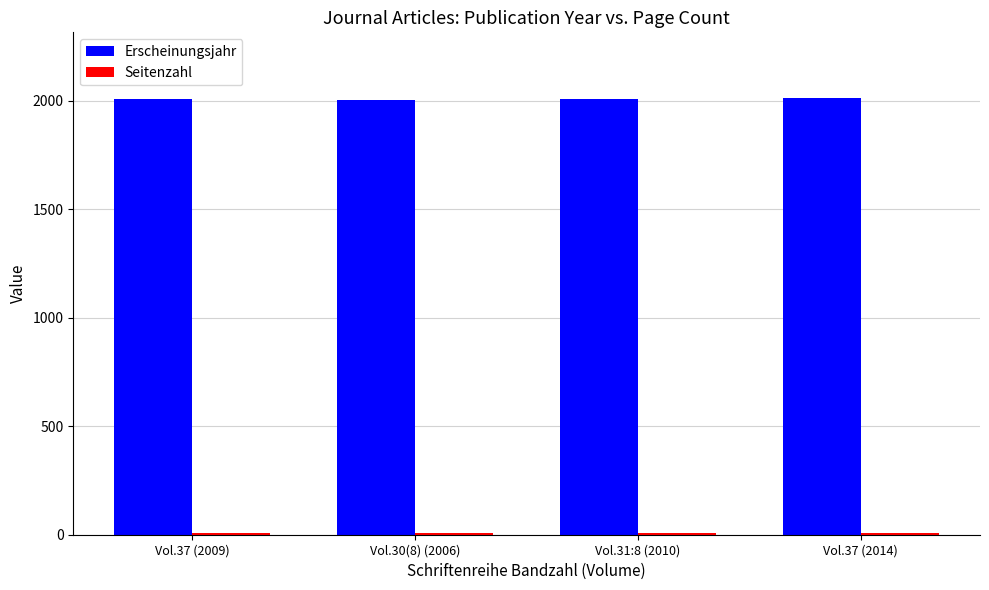

What is the average value of the Erscheinungsjahr series?

2010